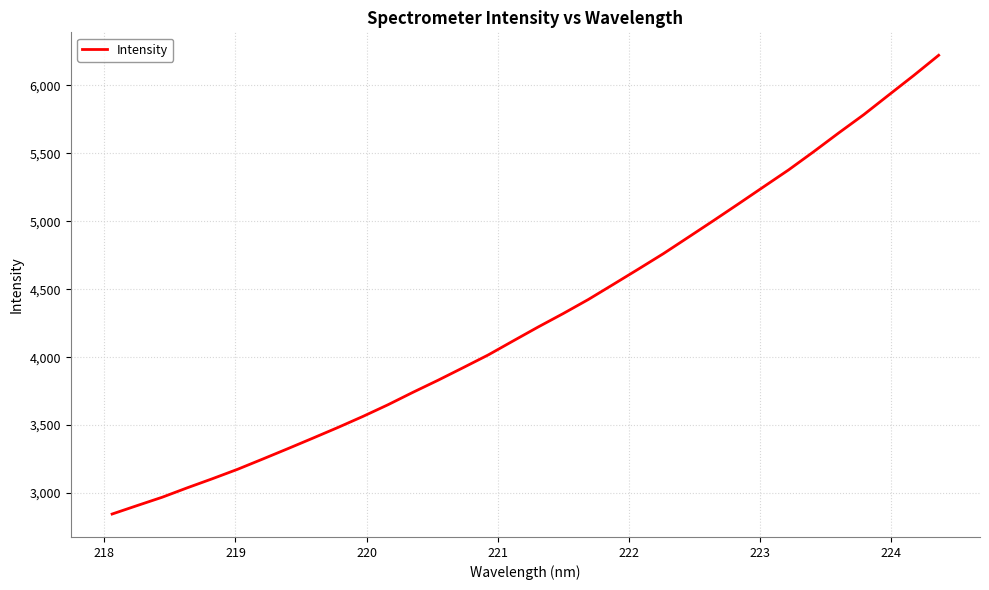

What is the sum of all values?

146070.6